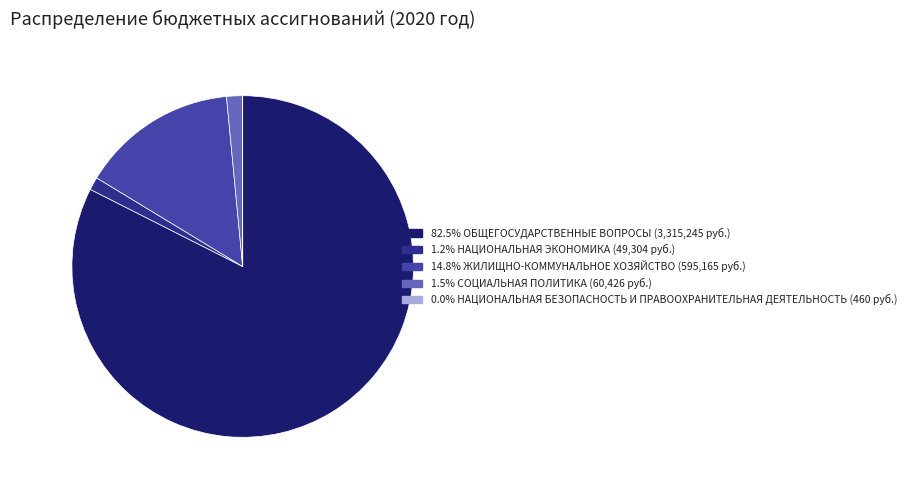

Is there any slice that represents more than half of the pie?

Yes